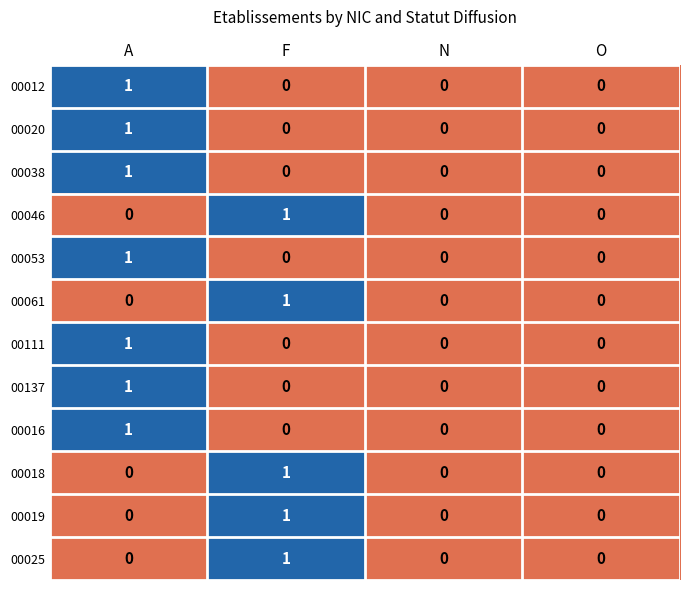

Which category has the highest value in the 00038 series?

A